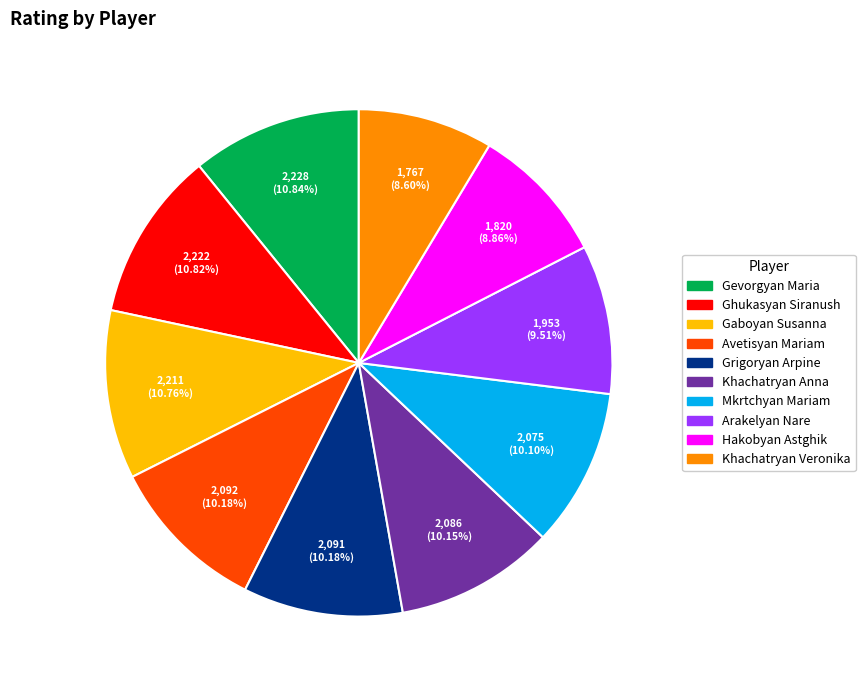

How many segments does this pie chart have?

10